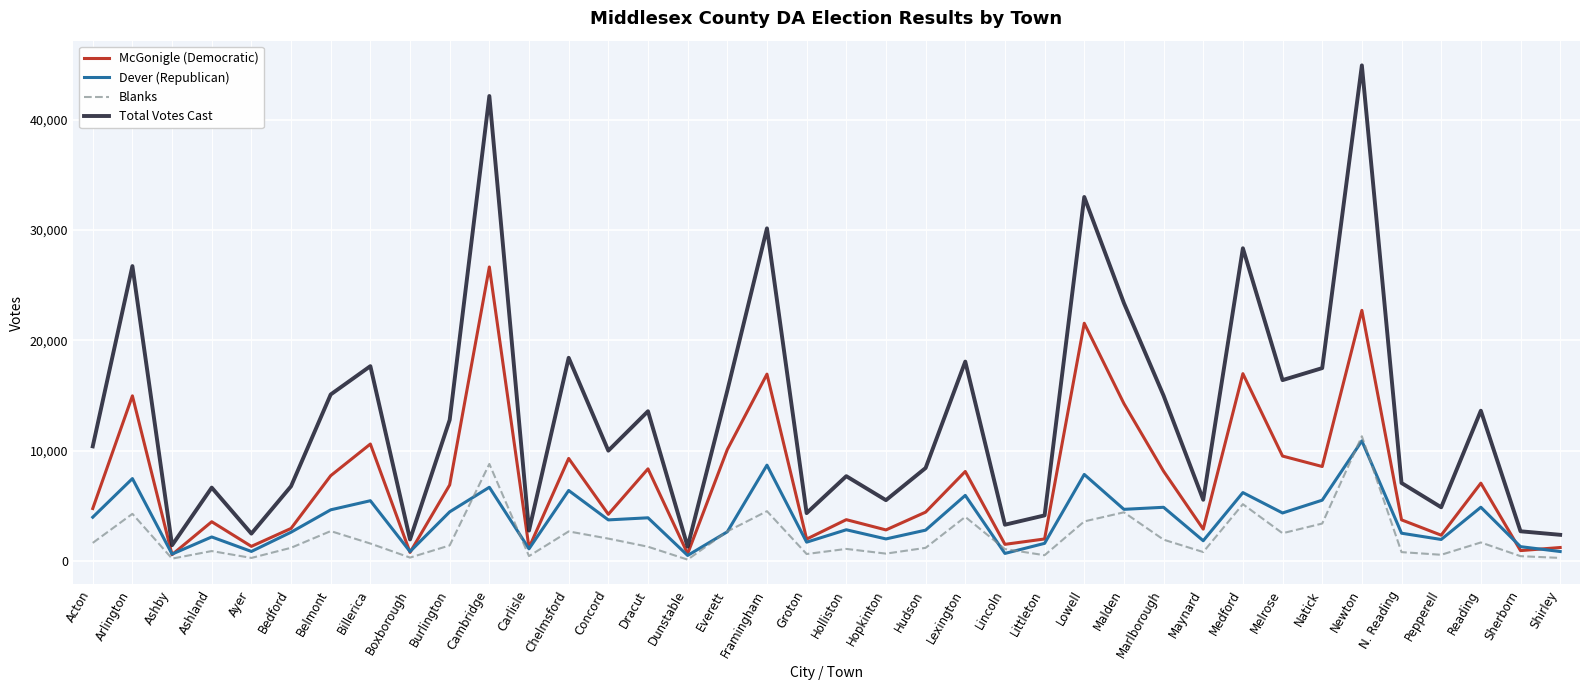

What is the spread (max minus min) of values at Holliston?

6590